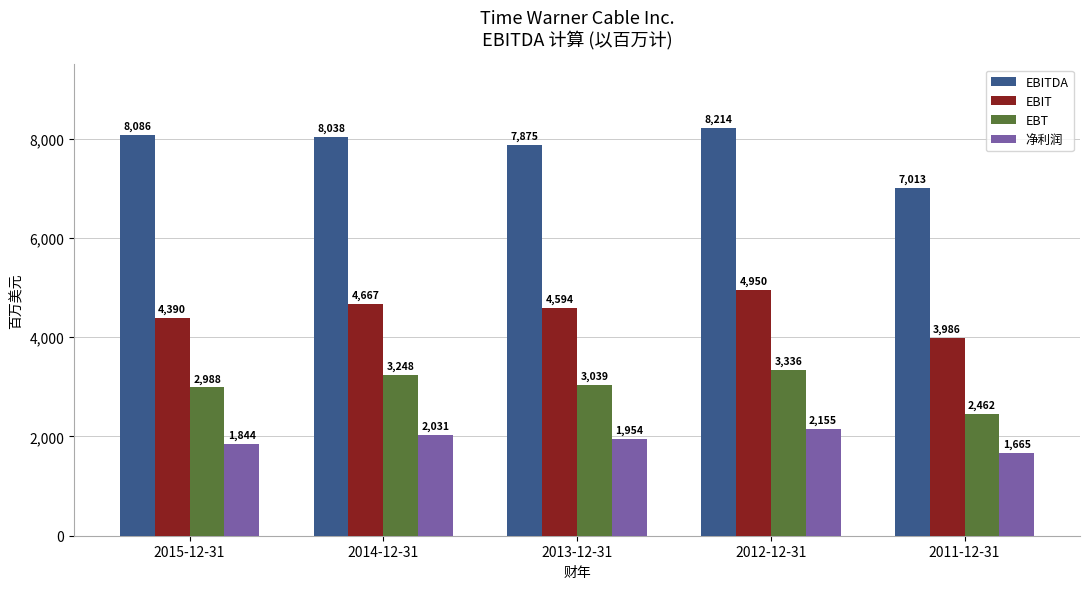

Reading left to right, list all the values displayed in this chart.

EBITDA: 2015-12-31=8086	2014-12-31=8038	2013-12-31=7875	2012-12-31=8214	2011-12-31=7013
EBIT: 2015-12-31=4390	2014-12-31=4667	2013-12-31=4594	2012-12-31=4950	2011-12-31=3986
EBT: 2015-12-31=2988	2014-12-31=3248	2013-12-31=3039	2012-12-31=3336	2011-12-31=2462
净利润: 2015-12-31=1844	2014-12-31=2031	2013-12-31=1954	2012-12-31=2155	2011-12-31=1665